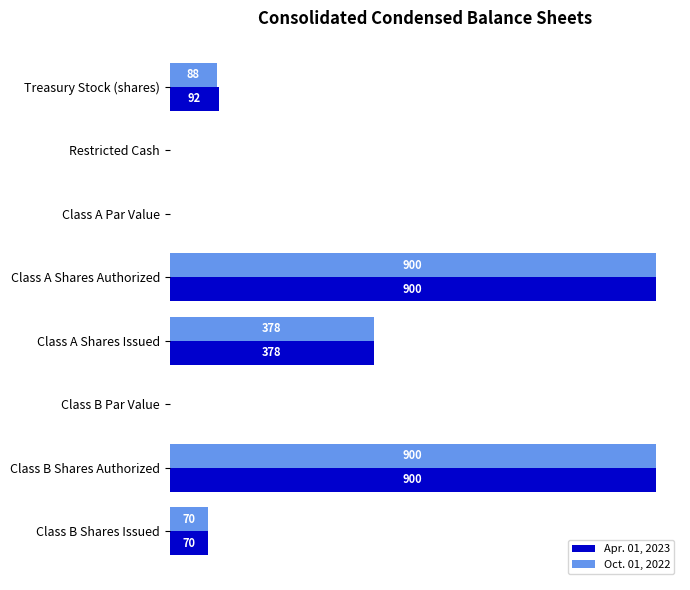

Where is Oct. 01, 2022 nearest to the value 450?

Class A Shares Issued